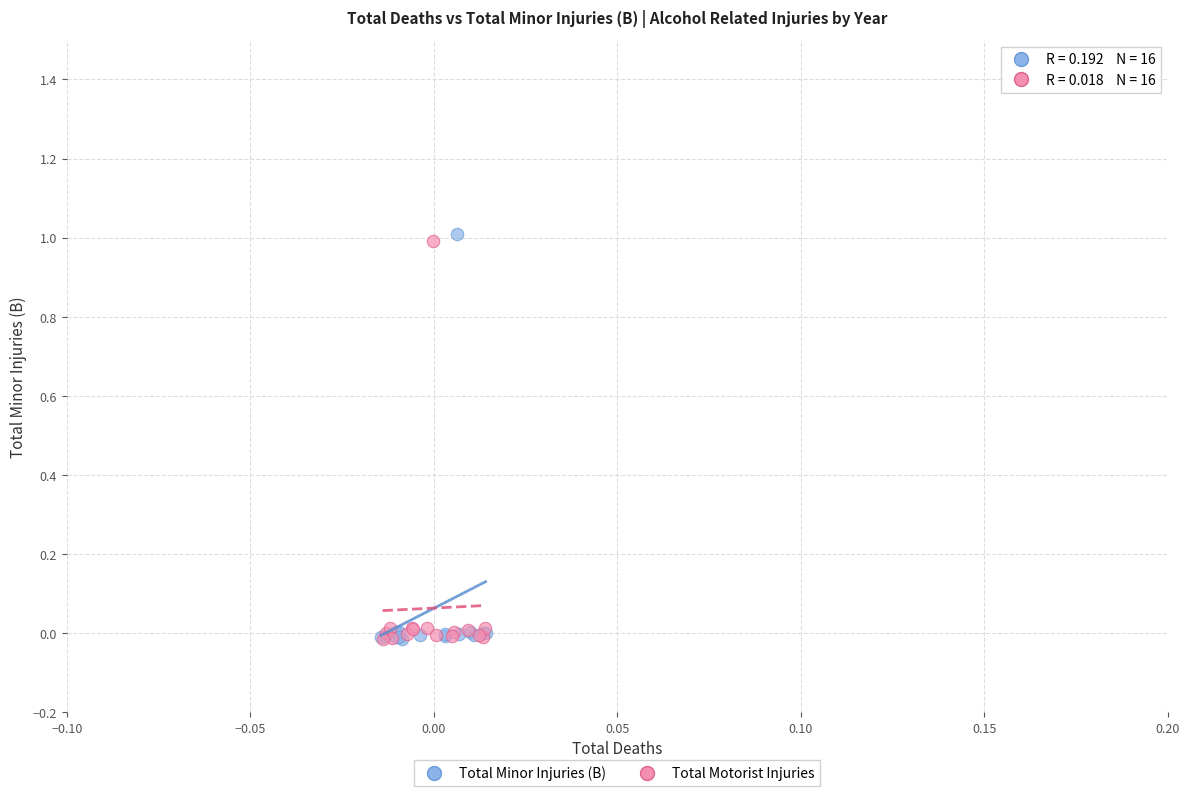

Which series has the largest Y range (max minus min)?

Total Minor Injuries (B)